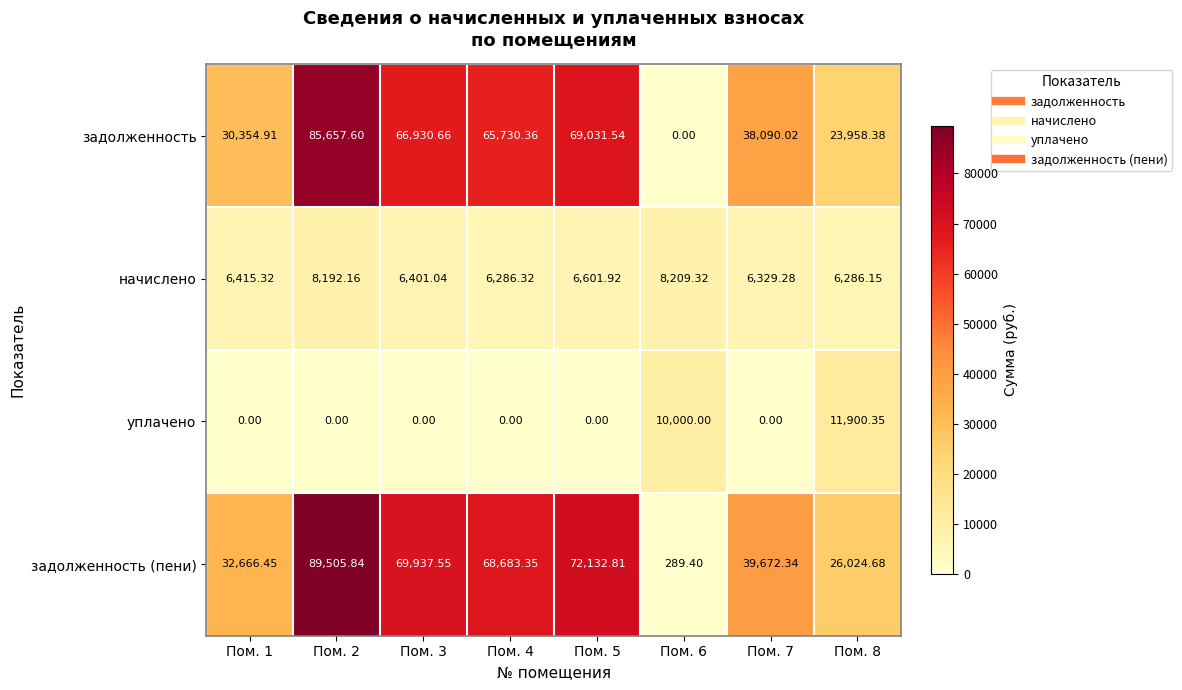

Which series has the largest total across all categories?

задолженность (пени)